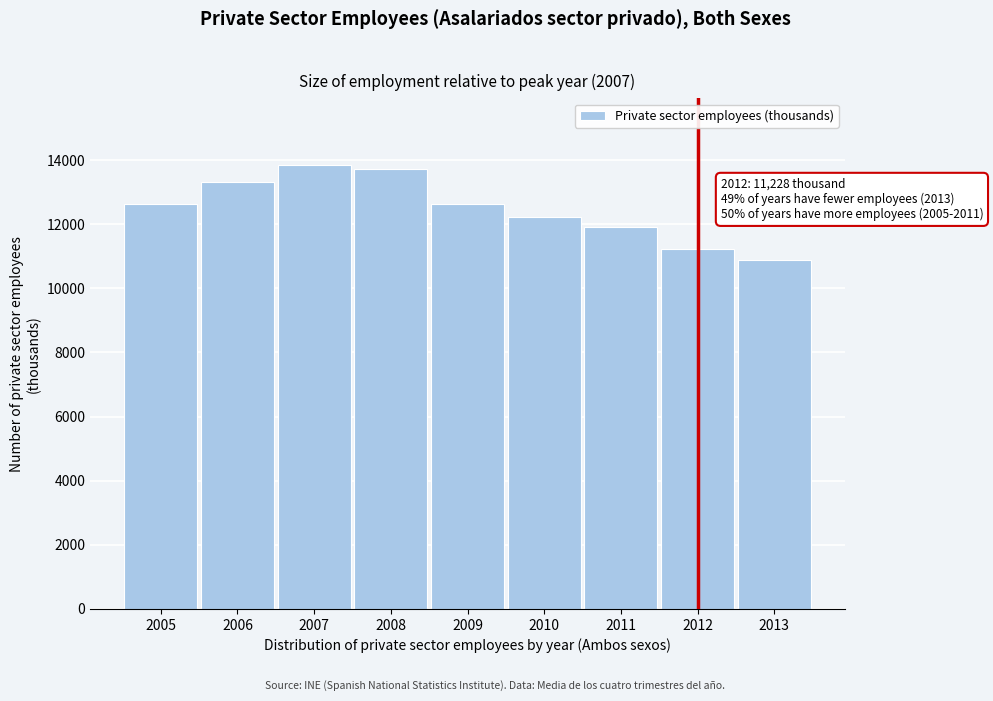

What is the difference between the maximum and minimum values?

2970.3